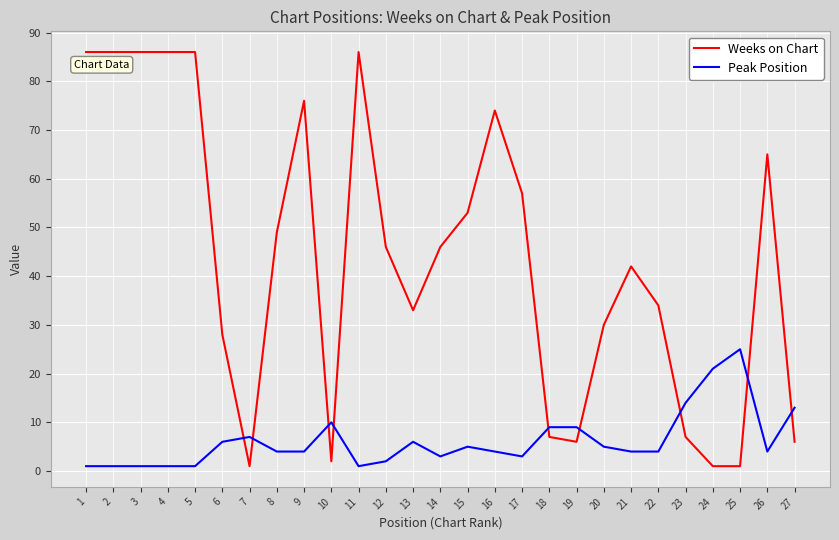

At which label does Weeks on Chart first exceed 46?

1